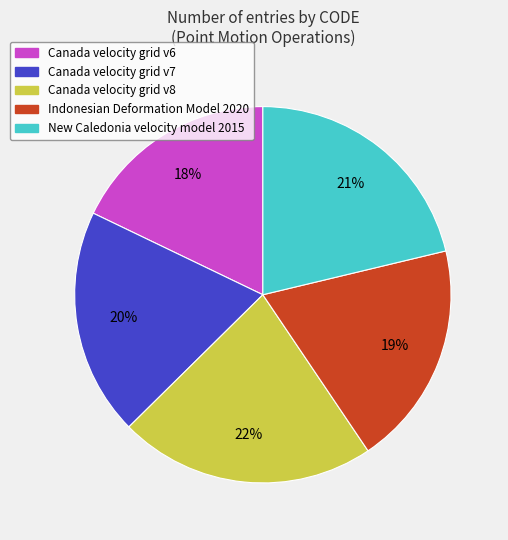

What is the ratio of the value at Canada velocity grid v7 to the value at Canada velocity grid v8?

0.9